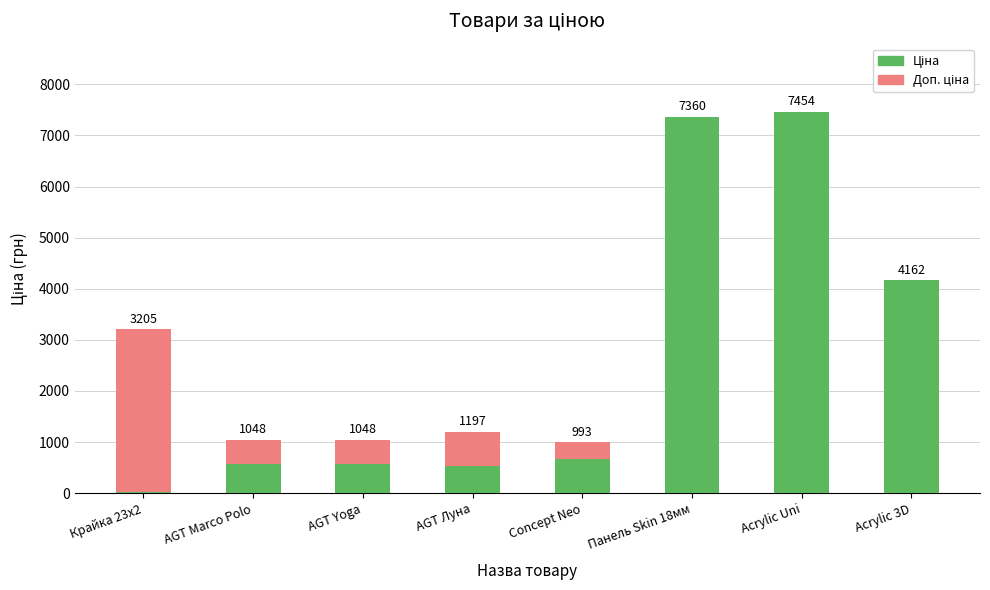

Are the bars horizontal?

No